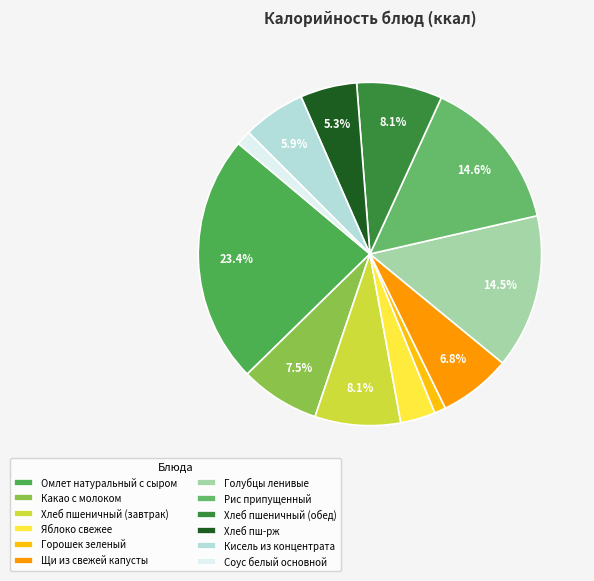

Does Хлеб пшеничный (обед) represent more than half of the total?

No